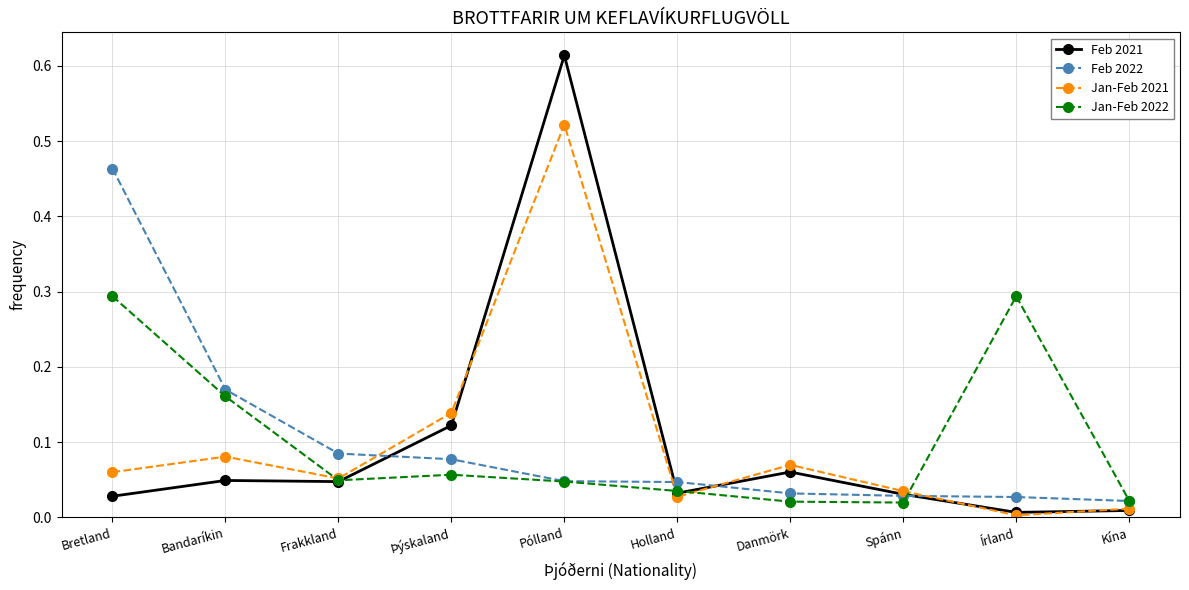

Rank the series by their maximum value, from lowest to highest.

Jan-Feb 2022, Feb 2022, Jan-Feb 2021, Feb 2021